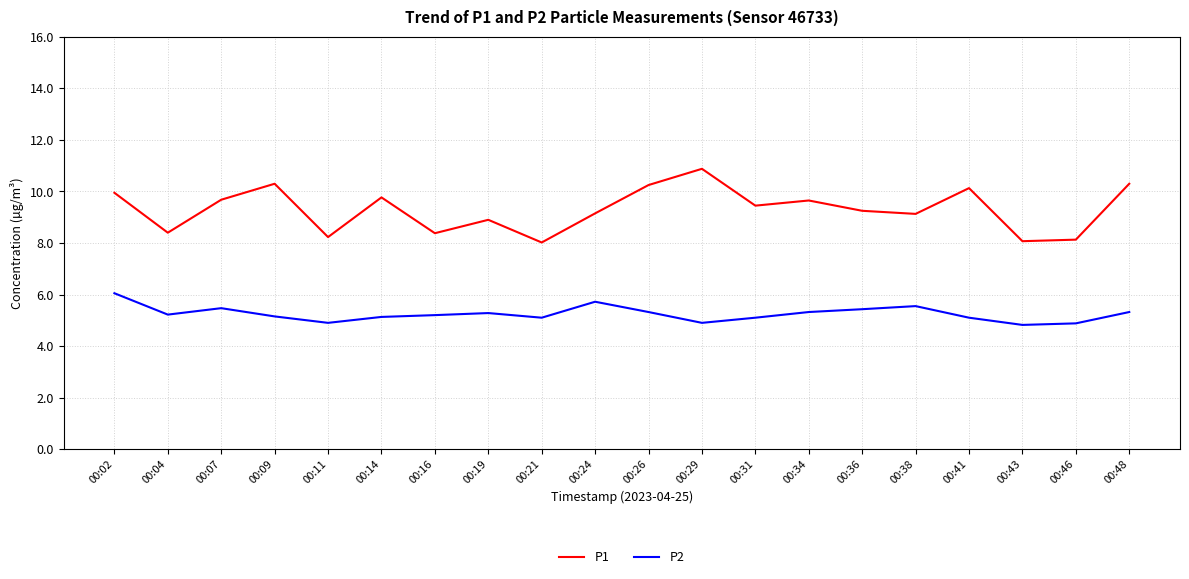

What is the sum of the P1 values at 00:19 and 00:31?

18.4